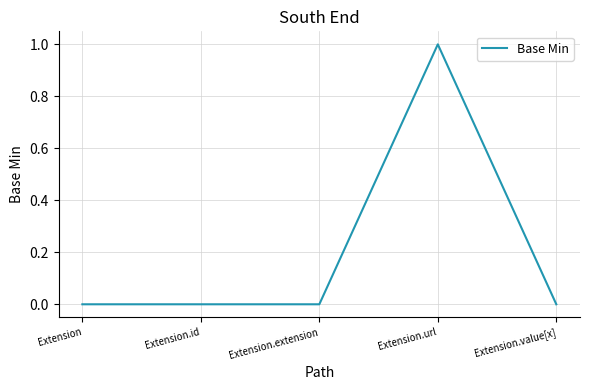

What is the difference between the maximum and minimum values?

1